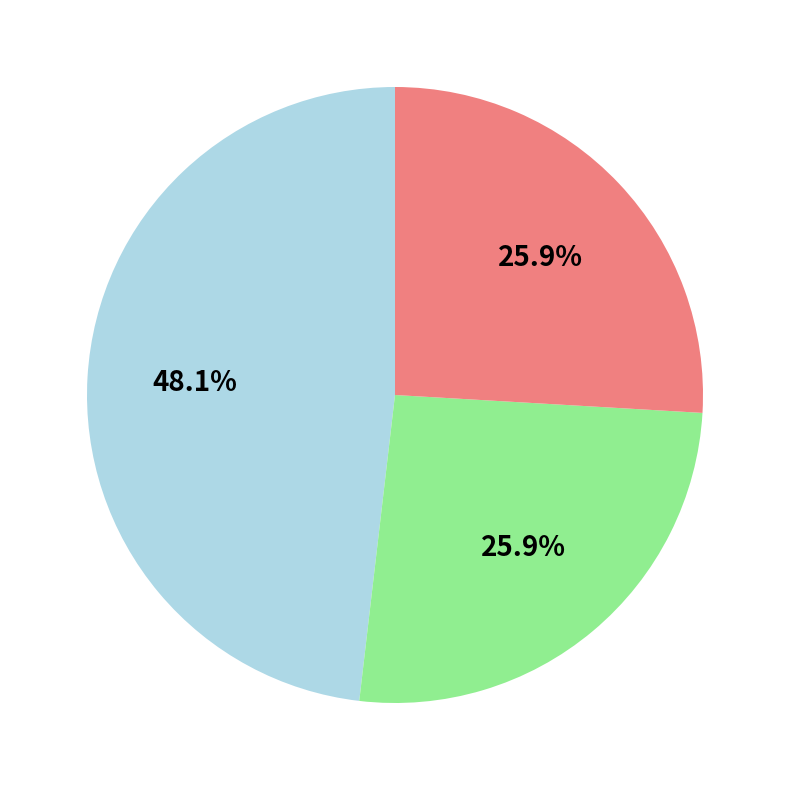

How many segments does this pie chart have?

3